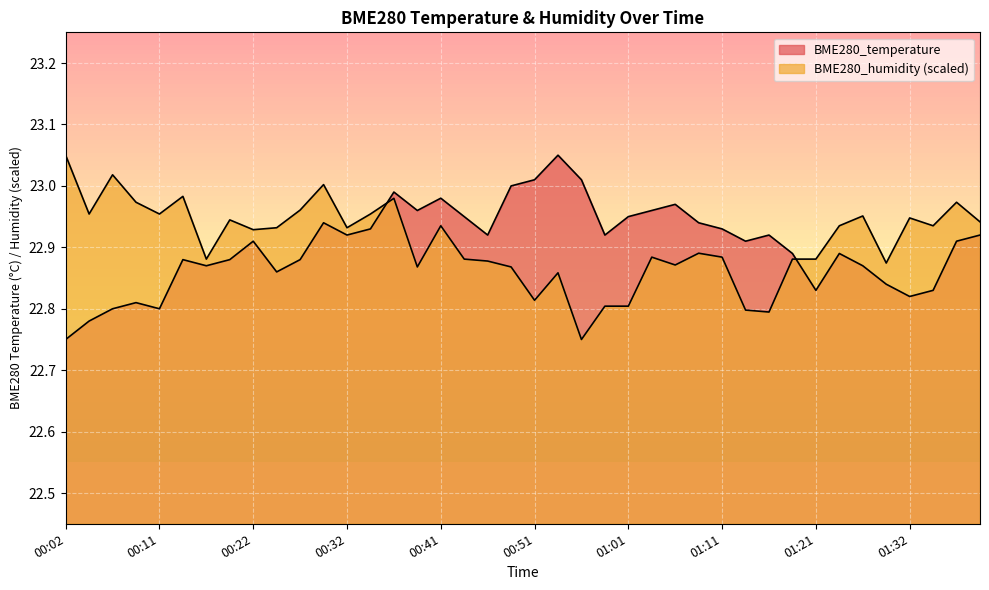

Which series changed the most between 00:17 and 01:03?

BME280_temperature